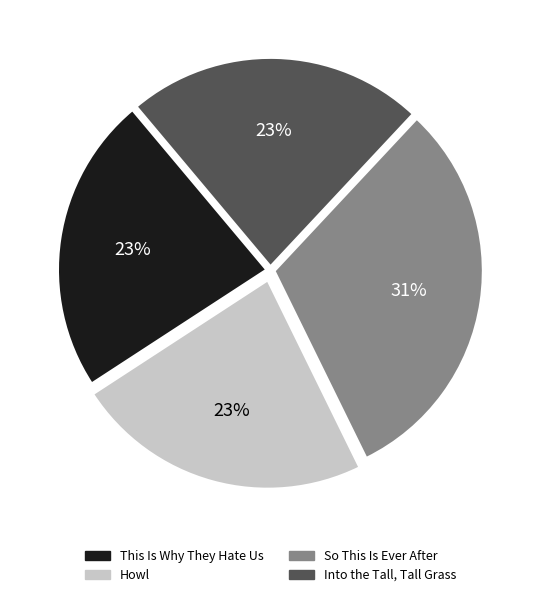

How many segments does this pie chart have?

4